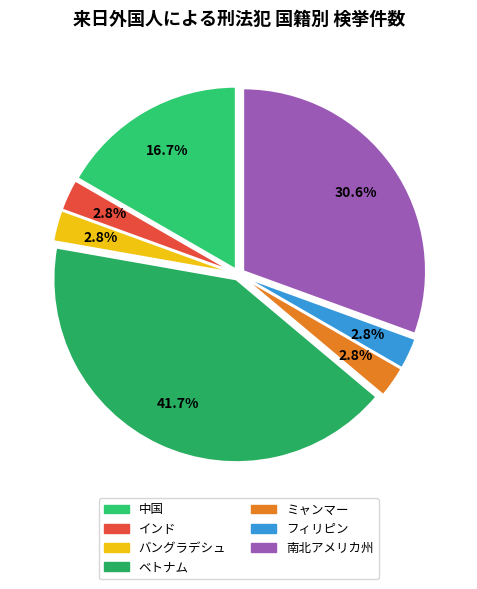

Between 中国 and フィリピン, which is larger?

中国